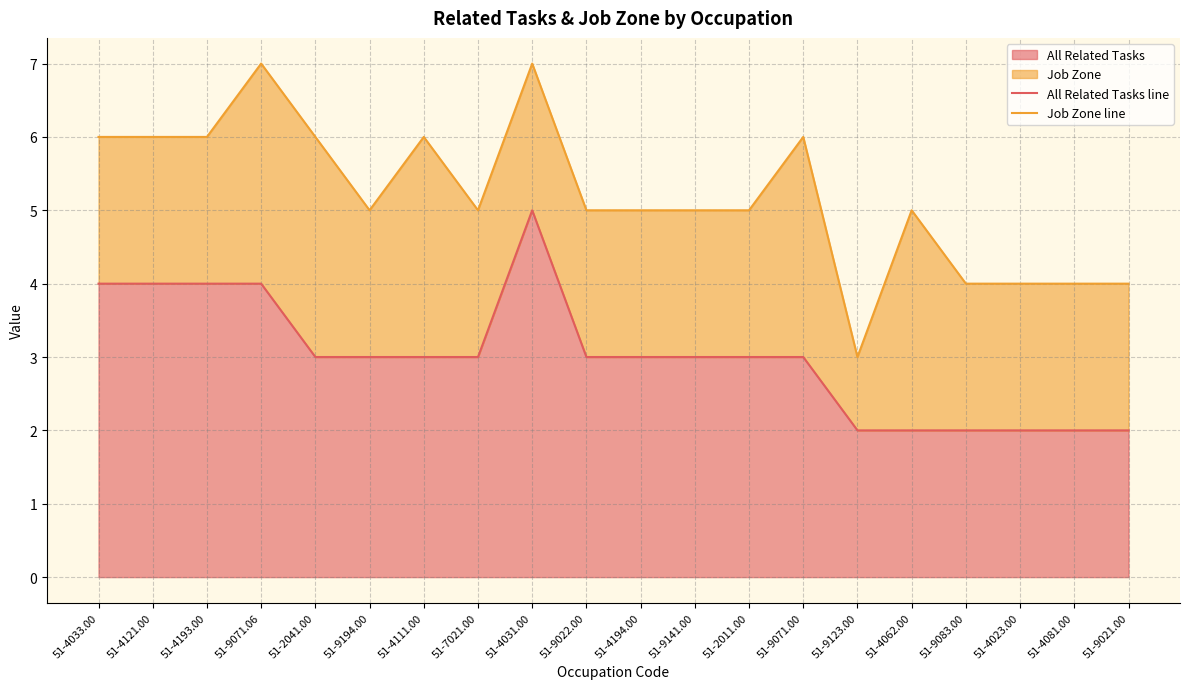

The Job Zone line series shows 6 at 51-4121.00. True or false?

True